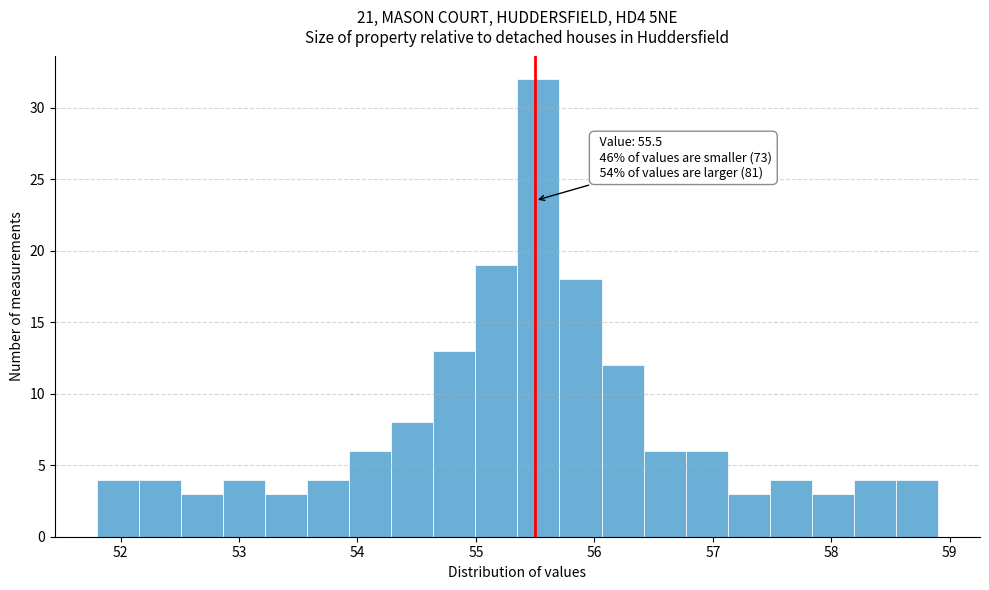

Around what value on the x-axis is the tallest bar? Give the approximate position of its centre, as read against the axis.

55.5